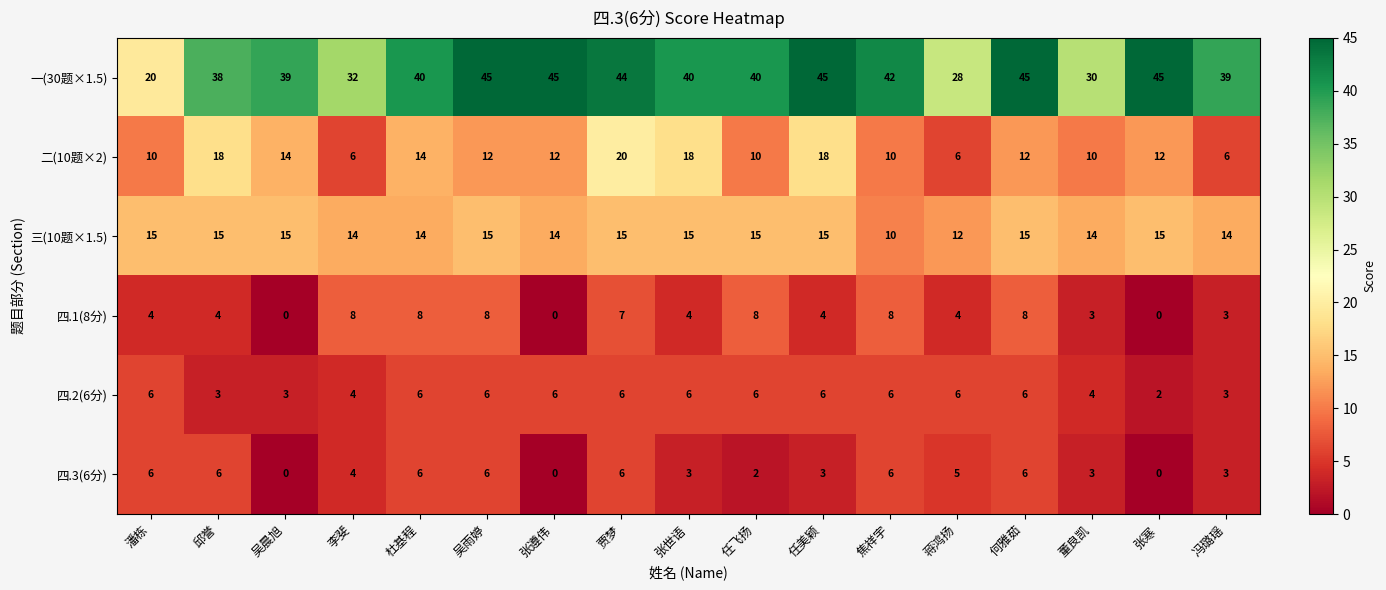

Which series has the largest range (max minus min)?

一(30题×1.5)